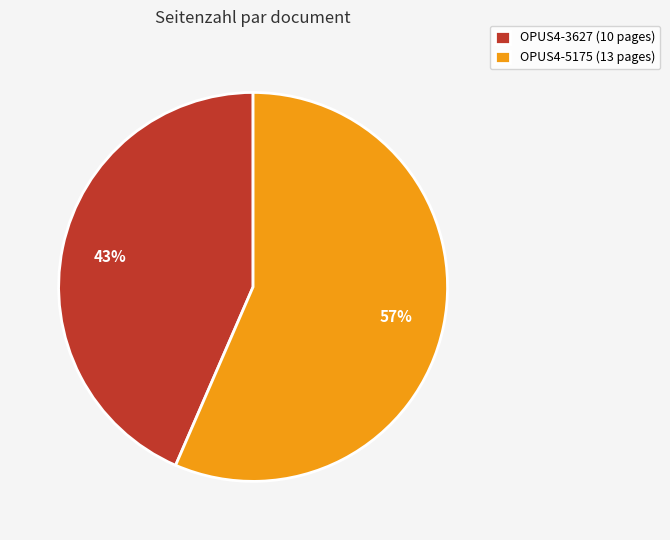

How many segments does this pie chart have?

2